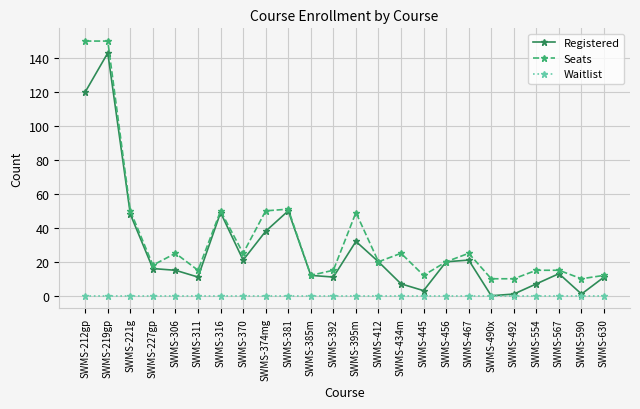

What is the label of the 6th point from the left?

SWMS-311